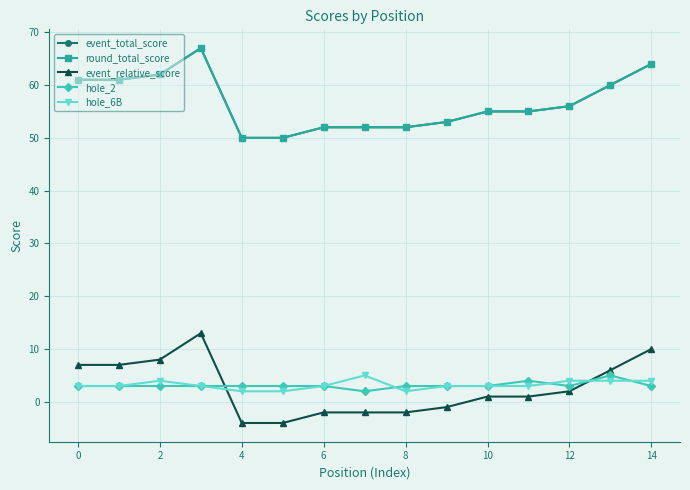

Which series has the largest total across all categories?

event_total_score